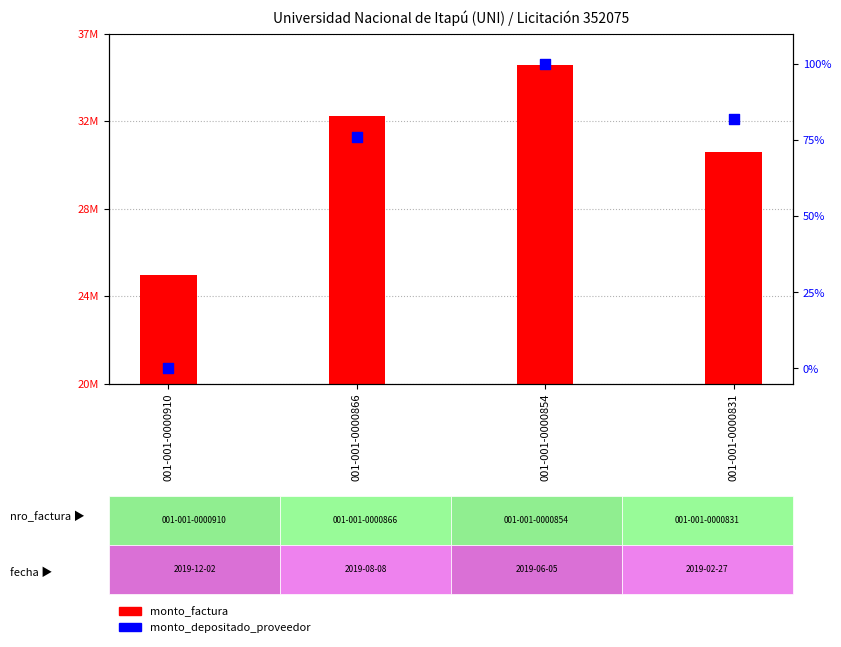

Which series reaches the minimum Y coordinate?

monto_depositado_proveedor